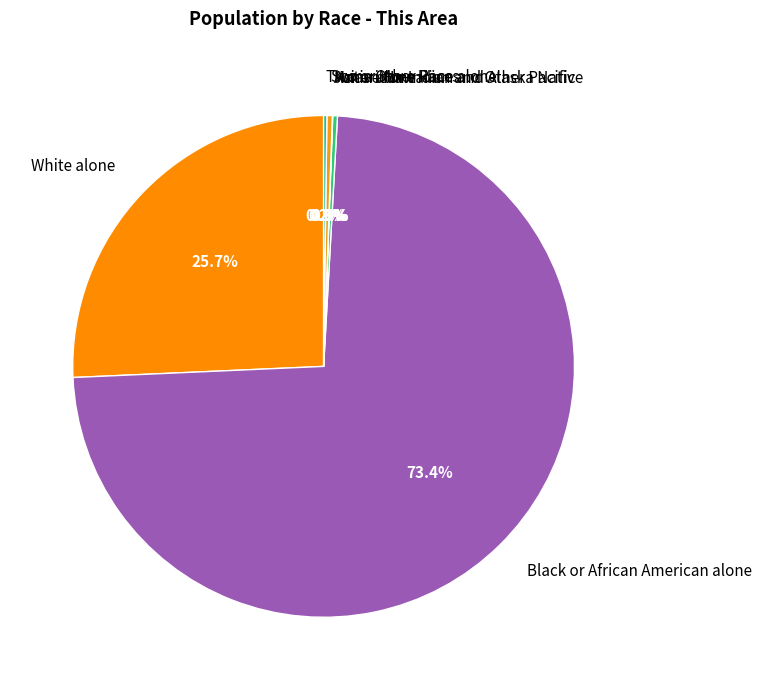

Combined, do American Indian and Alaska Native and Black or African American alone account for over 50%?

Yes